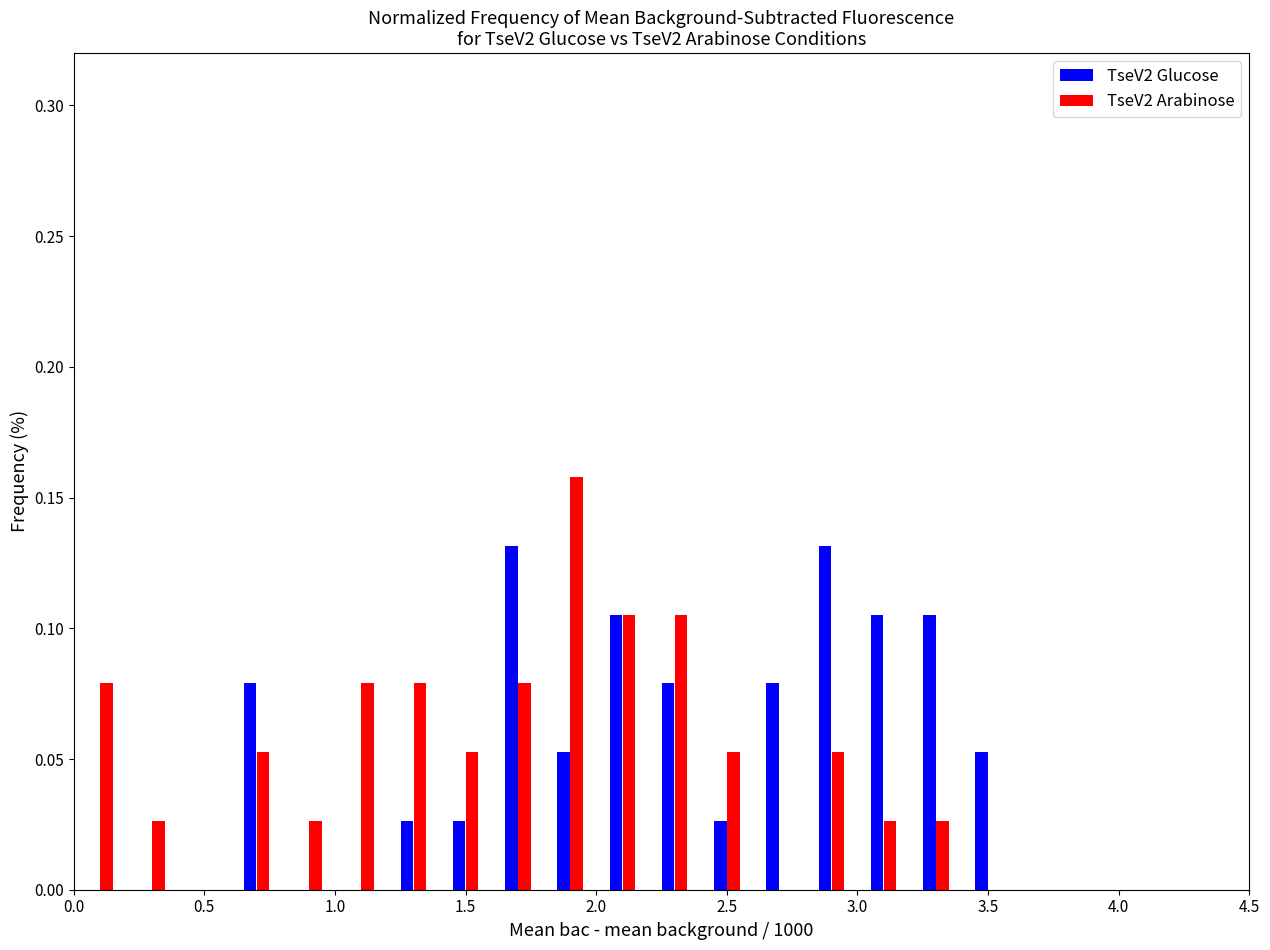

What is the height of the TseV2 Glucose bar covering 2.6 to 2.8 on the x-axis? The values are not printed on the chart, so give them approximately, as read against the axis.

0.080